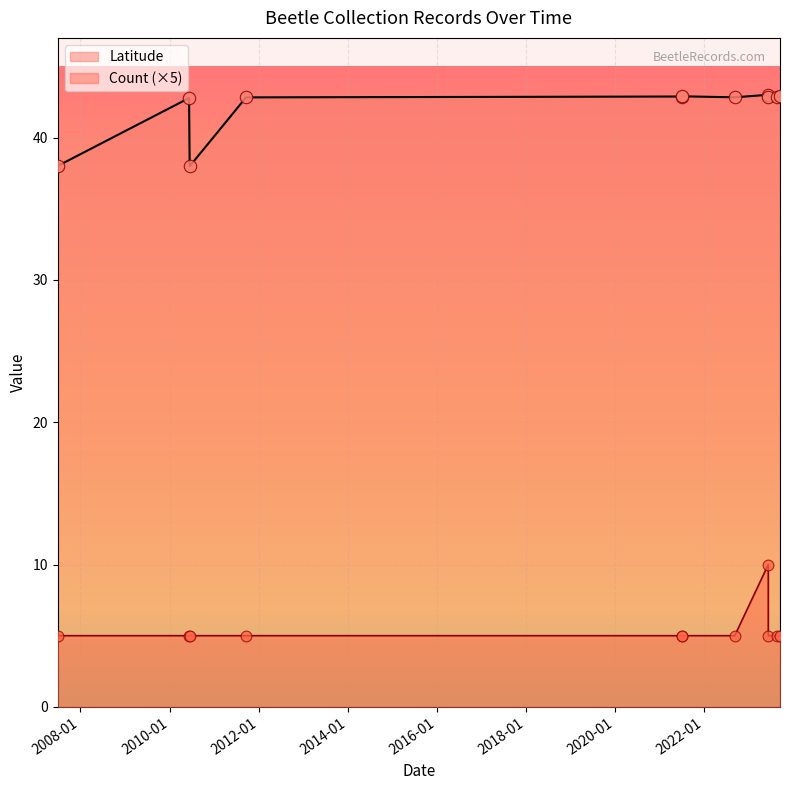

Which series reaches the minimum Y coordinate?

Count